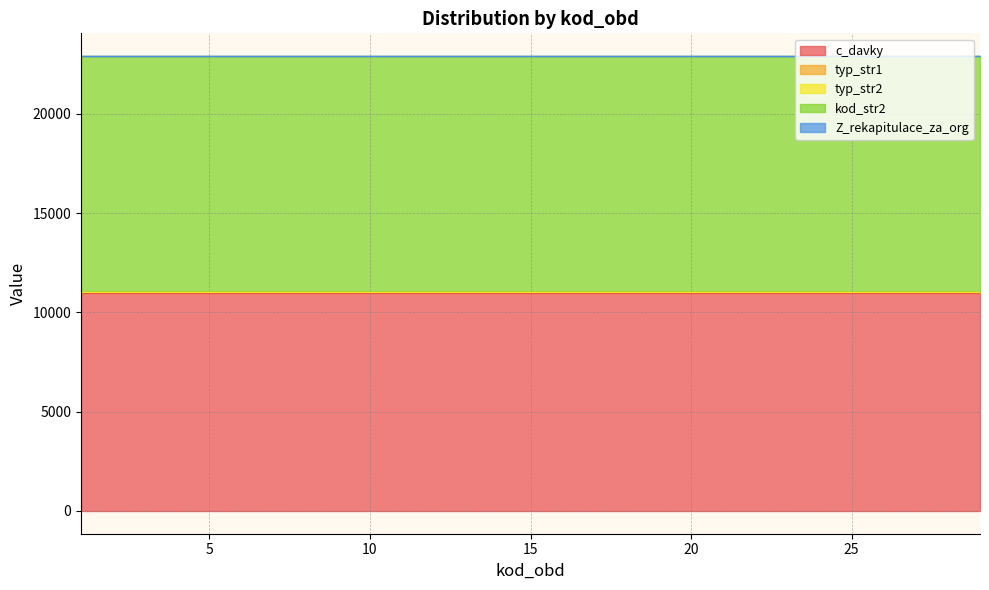

What is the value of the typ_str1 point at the 8th from the left?

12